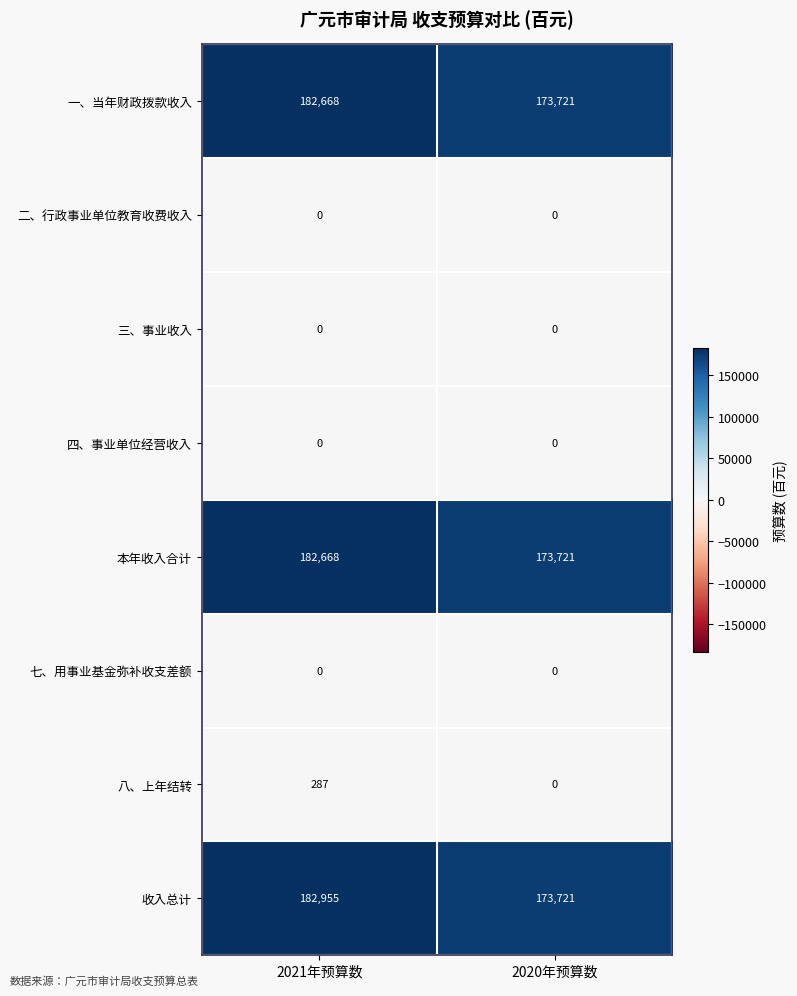

List the labels in order of 收入总计 value, largest first.

2021年预算数, 2020年预算数